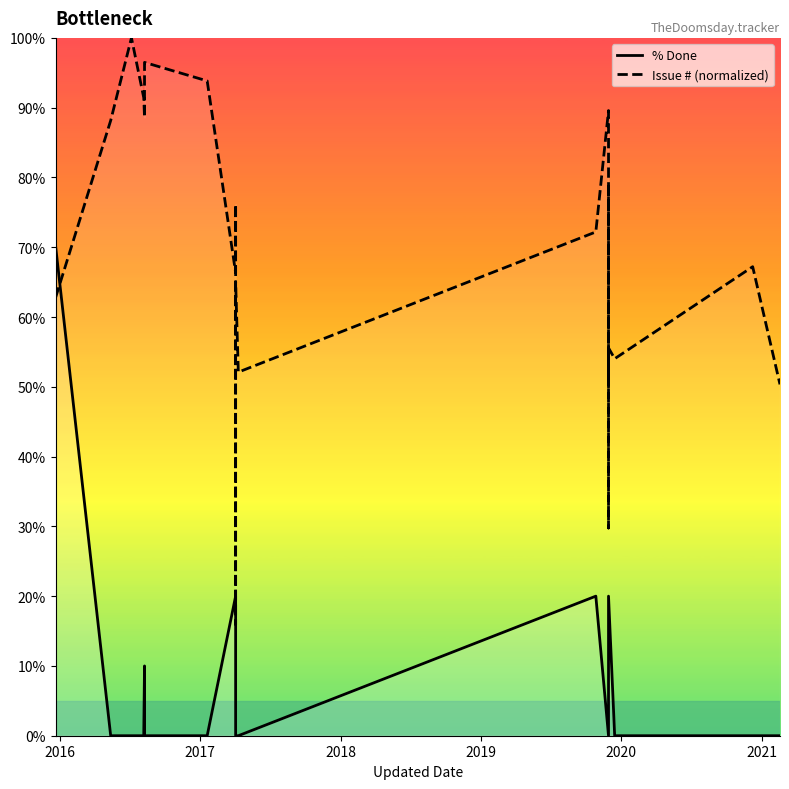

True or false: Issue # (normalized) has a value of 58.1 at 14.

False